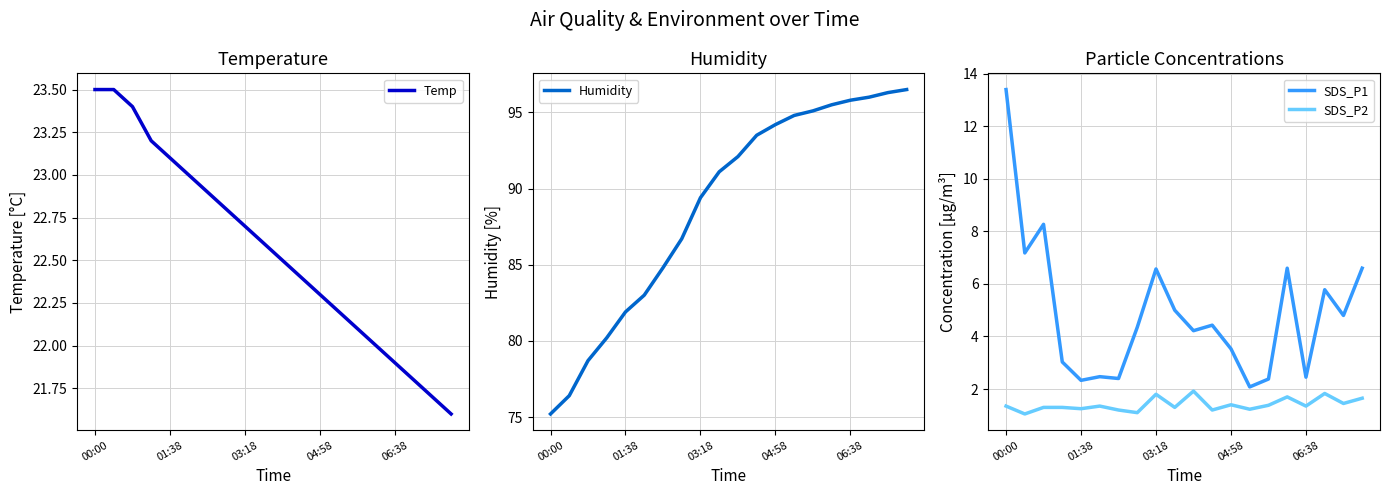

True or false: Humidity has a value of 89.4 at 03:18.

True